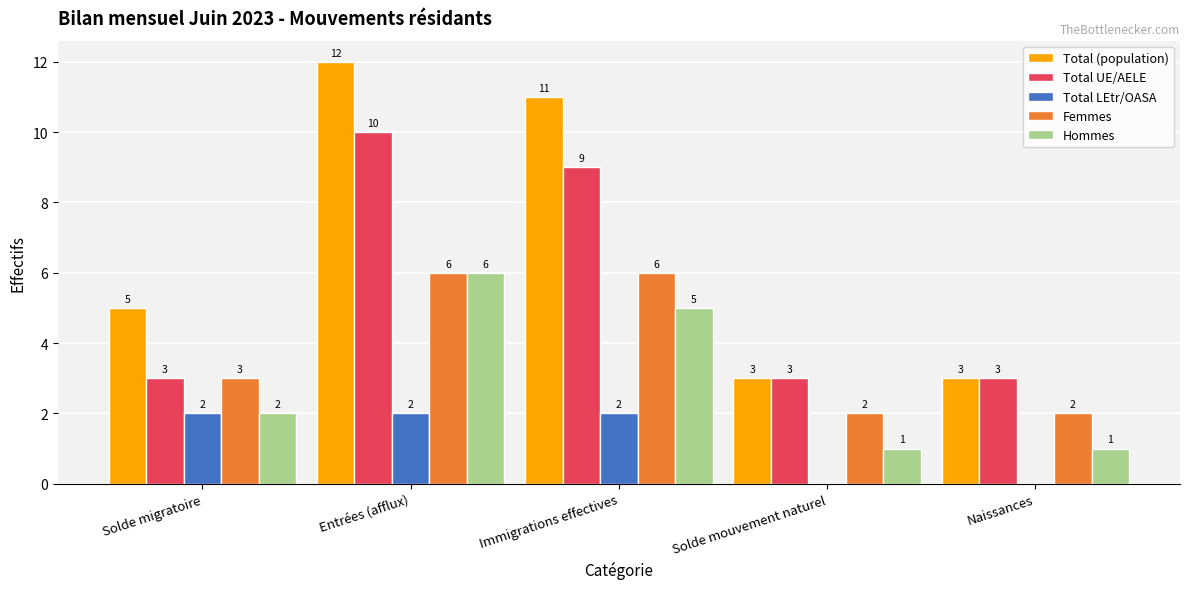

Reading left to right, extract all data points from this chart.

Total (population): 5	12	11	3	3
Total UE/AELE: 3	10	9	3	3
Total LEtr/OASA: 2	2	2	0	0
Femmes: 3	6	6	2	2
Hommes: 2	6	5	1	1